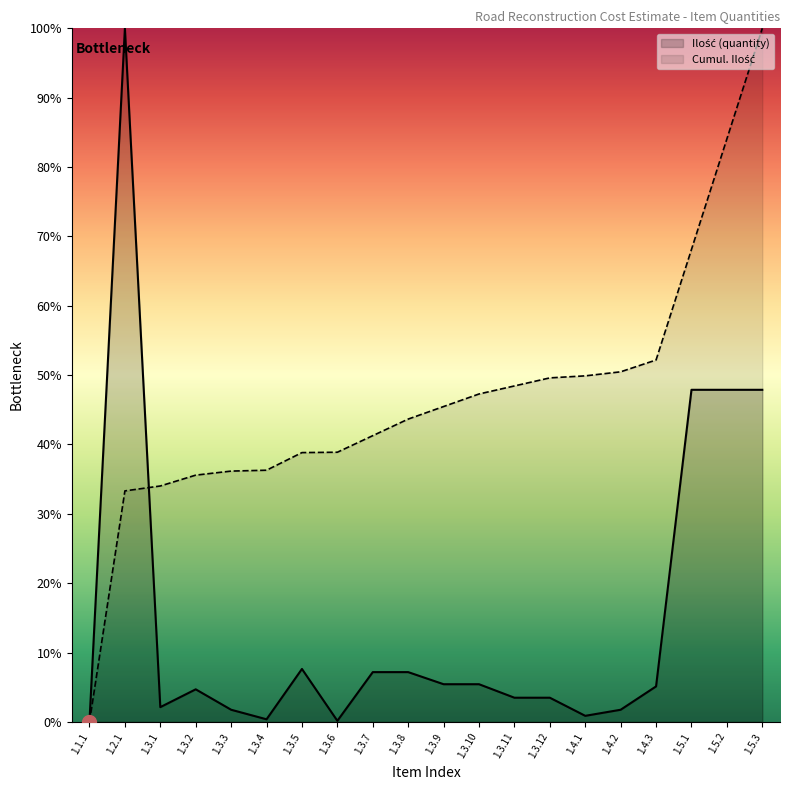

What is the greatest value displayed?

100.0